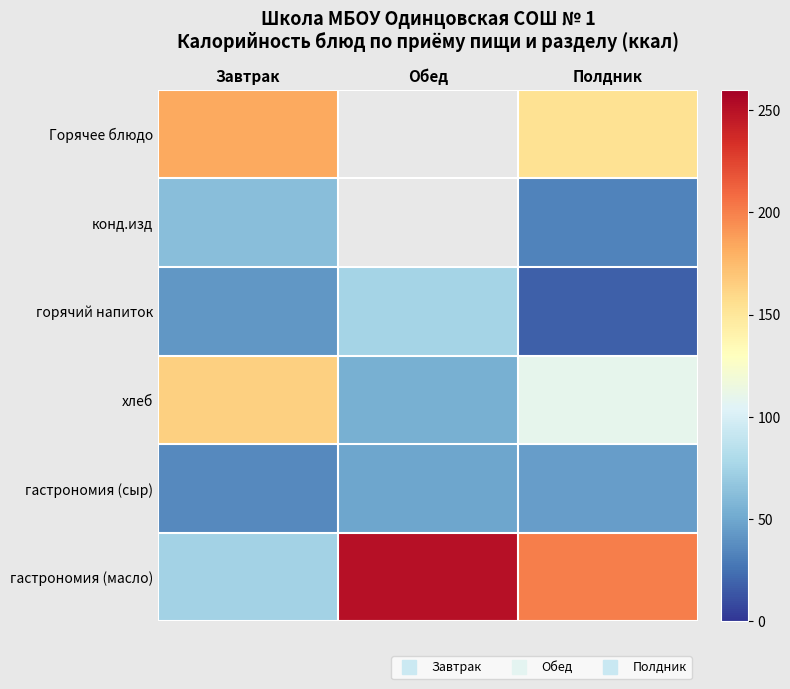

What is the total value across all series at Полдник?

560.1